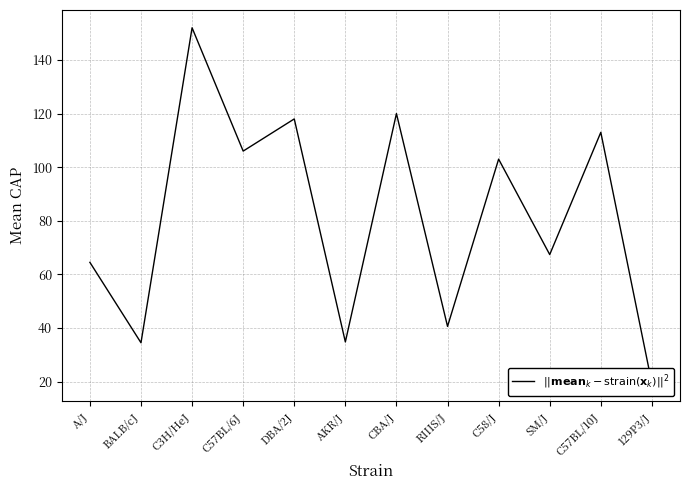

How many data points are above 103?

5